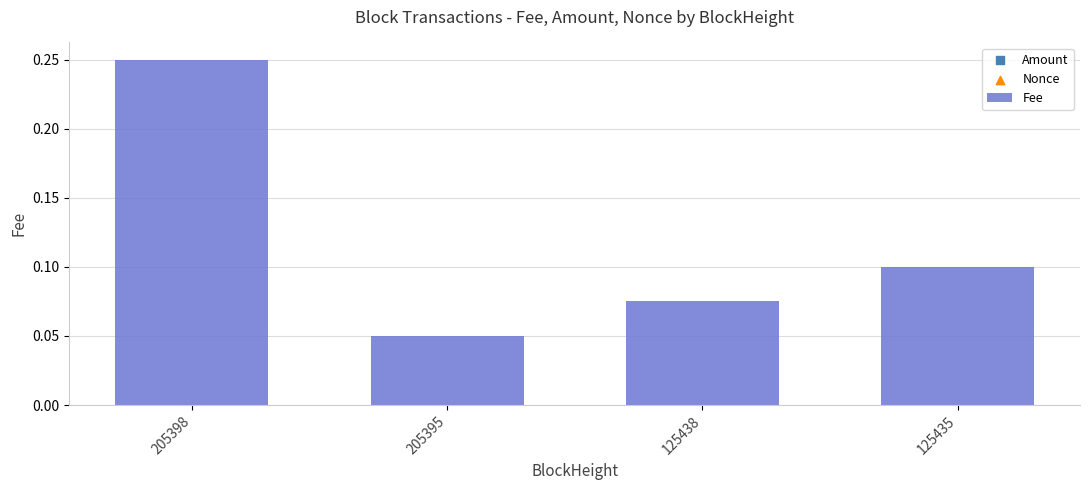

What is the change in value from 205398 to 205395?

-0.2